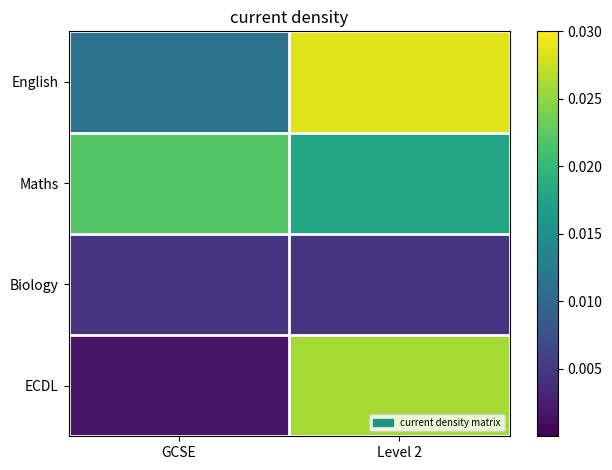

Which series changed the most between GCSE and Level 2?

ECDL